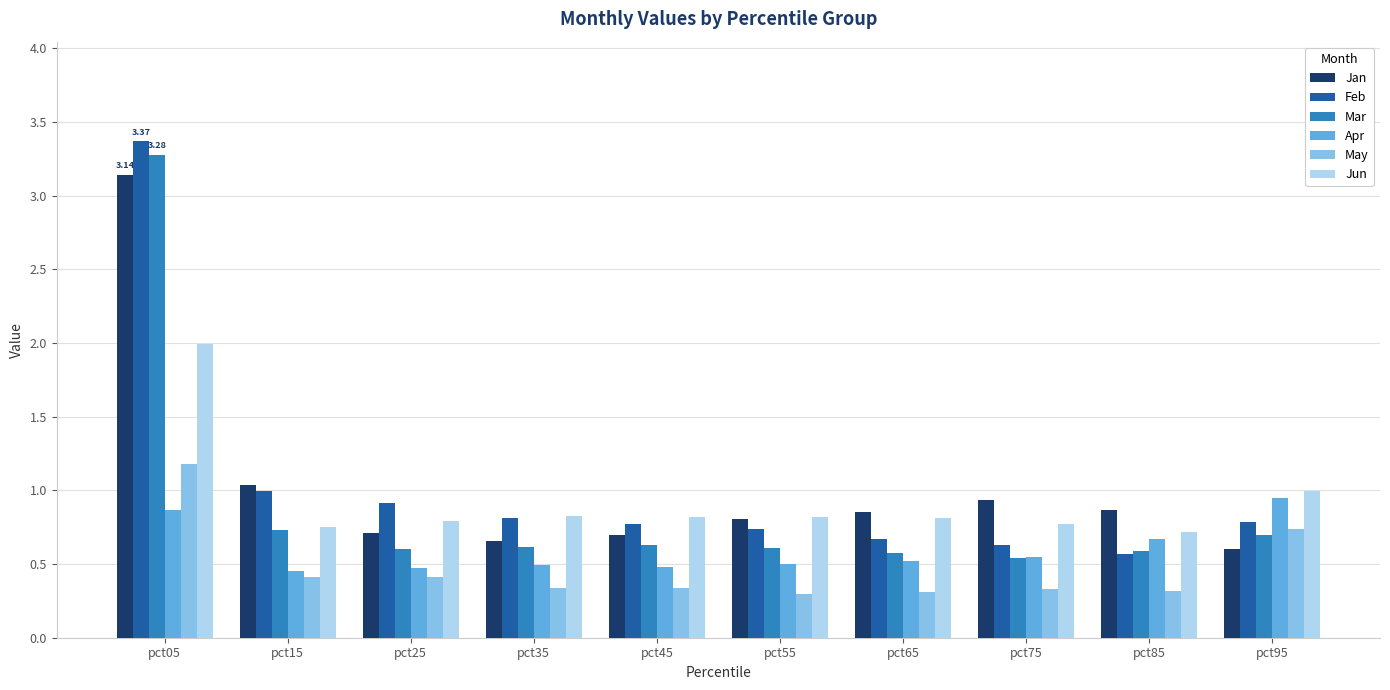

At which category is the sum across all series the highest?

pct05